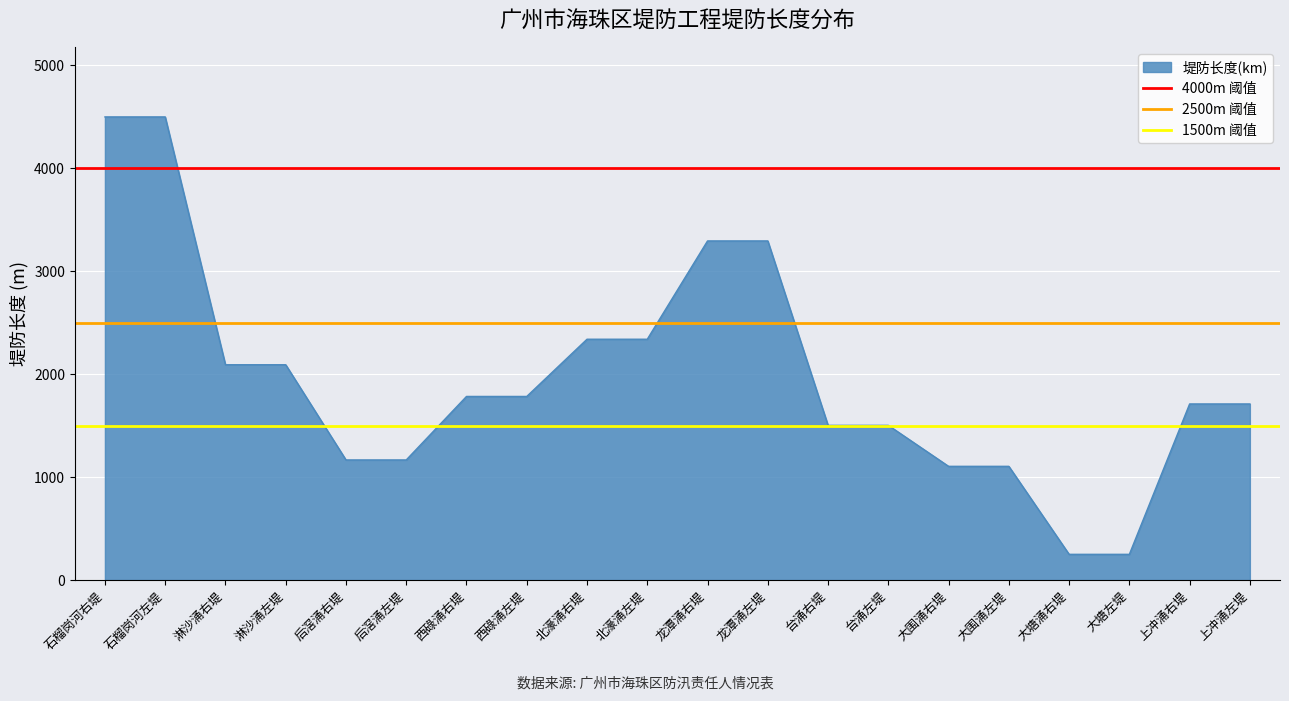

Is the value of 2500m 阈值 at 石榴岗河右堤 greater than the value of 1500m 阈值 at 石榴岗河左堤?

Yes